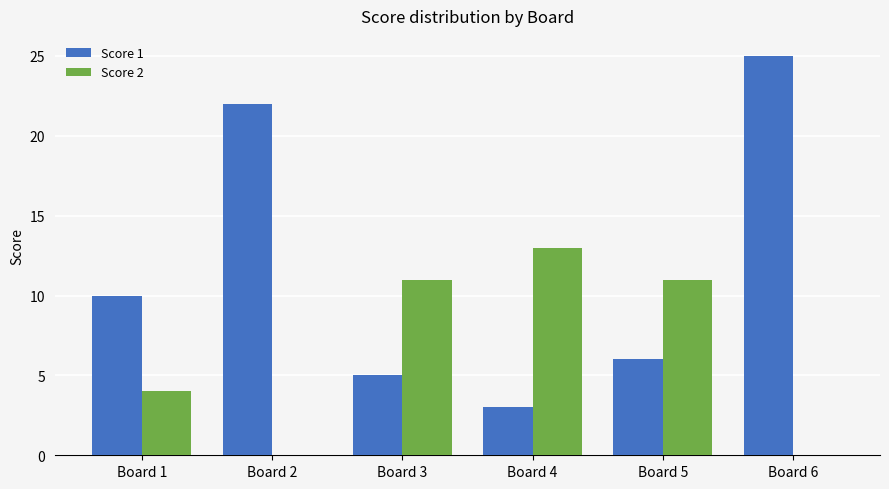

What is the total value across all series at Board 3?

16